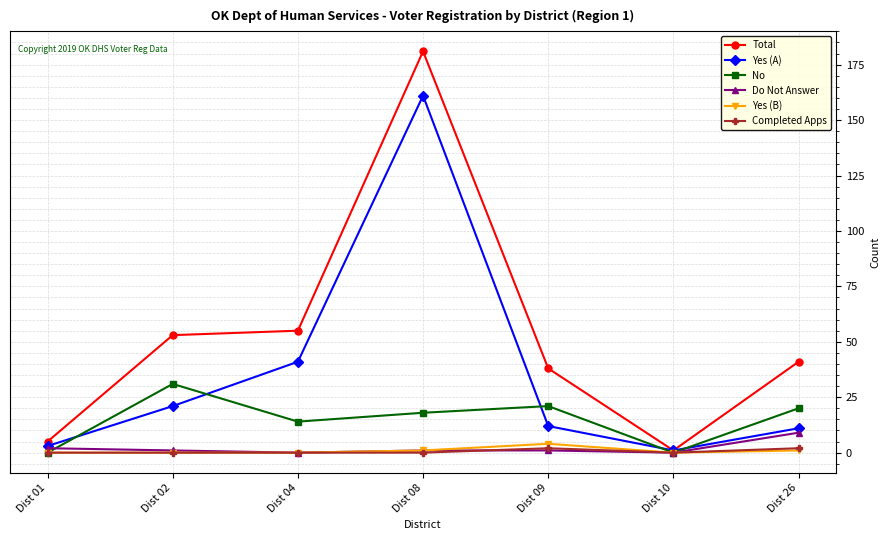

Reading left to right, list all the values displayed in this chart.

Total: Dist 01=5	Dist 02=53	Dist 04=55	Dist 08=181	Dist 09=38	Dist 10=1	Dist 26=41
Yes (A): Dist 01=3	Dist 02=21	Dist 04=41	Dist 08=161	Dist 09=12	Dist 10=1	Dist 26=11
No: Dist 01=0	Dist 02=31	Dist 04=14	Dist 08=18	Dist 09=21	Dist 10=0	Dist 26=20
Do Not Answer: Dist 01=2	Dist 02=1	Dist 04=0	Dist 08=1	Dist 09=1	Dist 10=0	Dist 26=9
Yes (B): Dist 01=0	Dist 02=0	Dist 04=0	Dist 08=1	Dist 09=4	Dist 10=0	Dist 26=1
Completed Apps: Dist 01=0	Dist 02=0	Dist 04=0	Dist 08=0	Dist 09=2	Dist 10=0	Dist 26=2